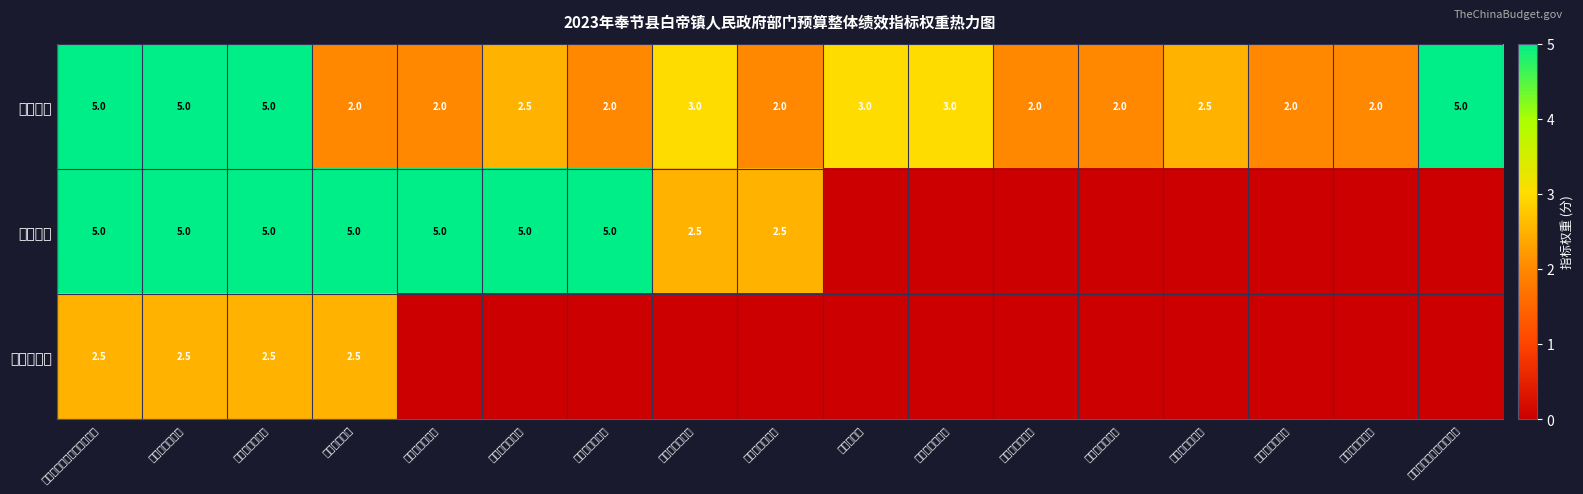

What is the highest value of the 产出指标 series?

5.0